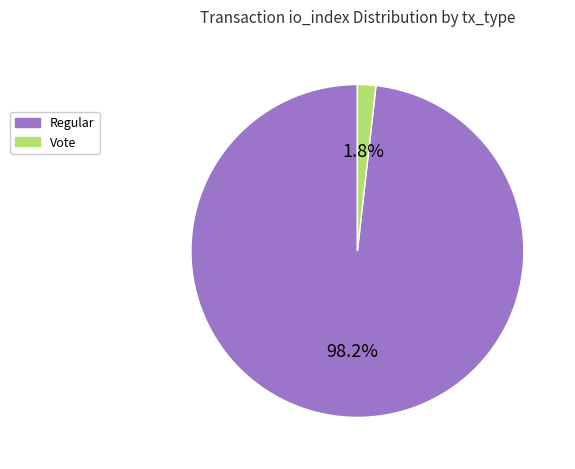

Which has a higher value, Vote or Regular?

Regular